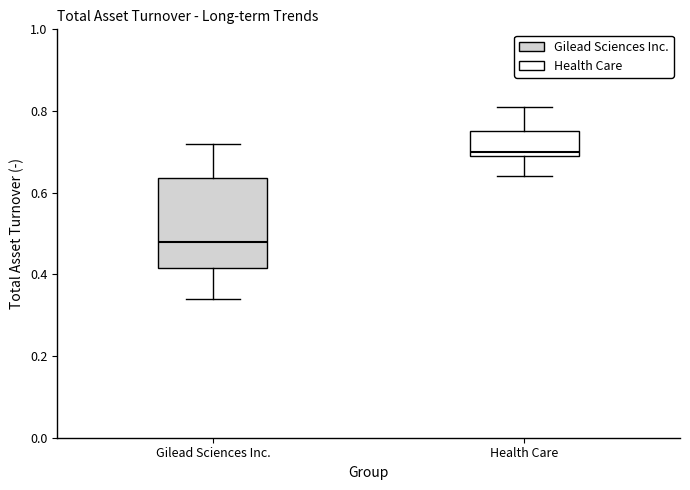

Reading left to right, transcribe this box plot: for each box, give where its median line is, the range the box spans, and where its two whiskers end, as read against the y-axis. The values are not printed on the chart, so give them approximately, as read against the axis.

Gilead Sciences Inc.: median 0.48, box 0.42 to 0.64, whiskers 0.34 to 0.72
Health Care: median 0.70 (just above the box's lower edge), box 0.70 to 0.76, whiskers 0.64 to 0.82